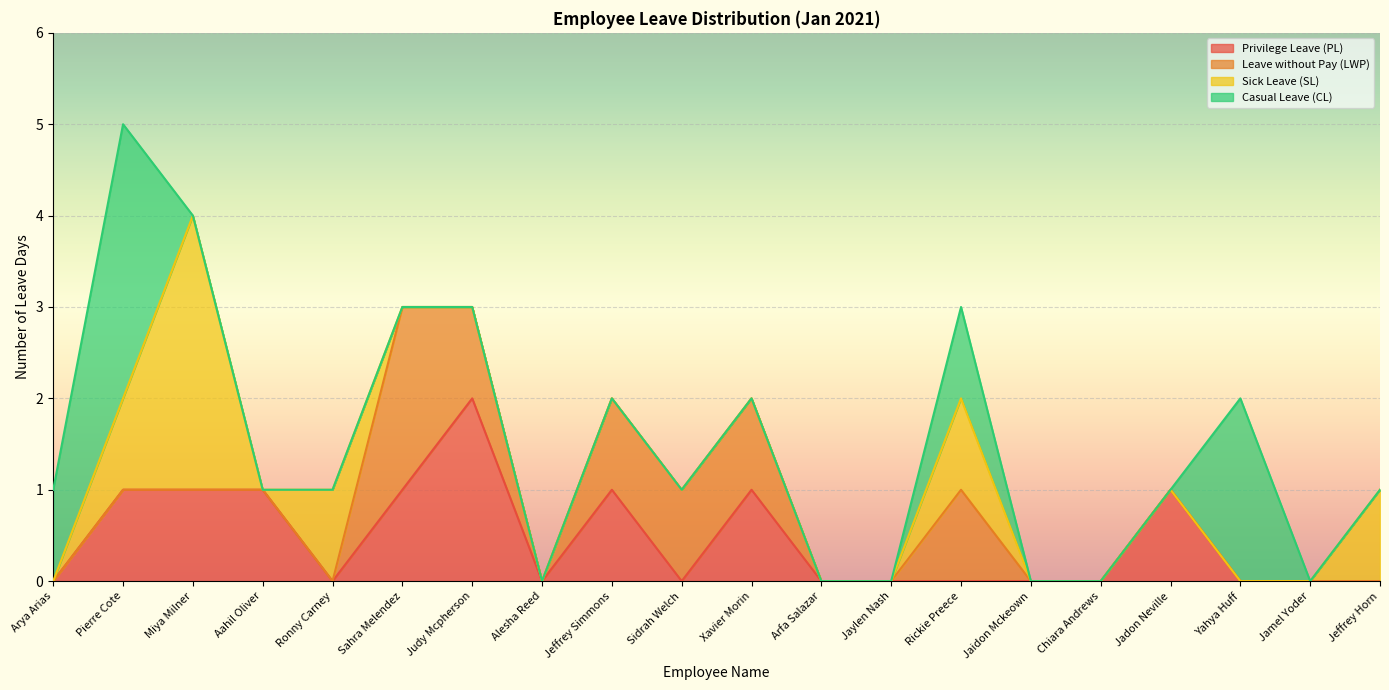

Where is the first local maximum for Casual Leave (CL)?

Pierre Cote